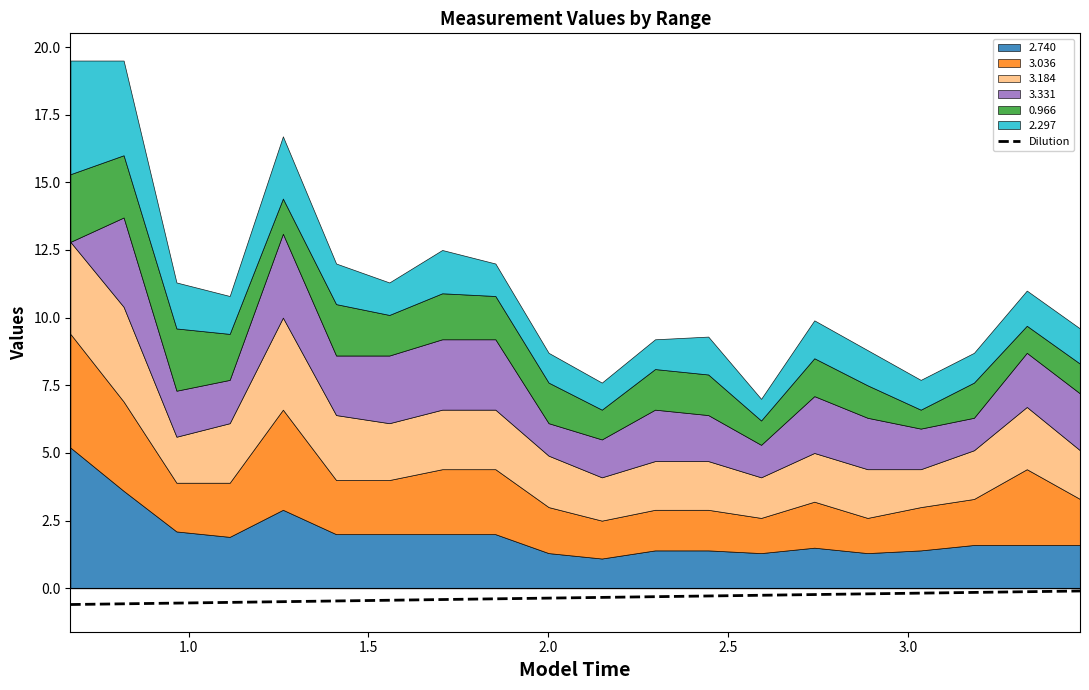

Does the chart display data point markers on the line(s)?

No